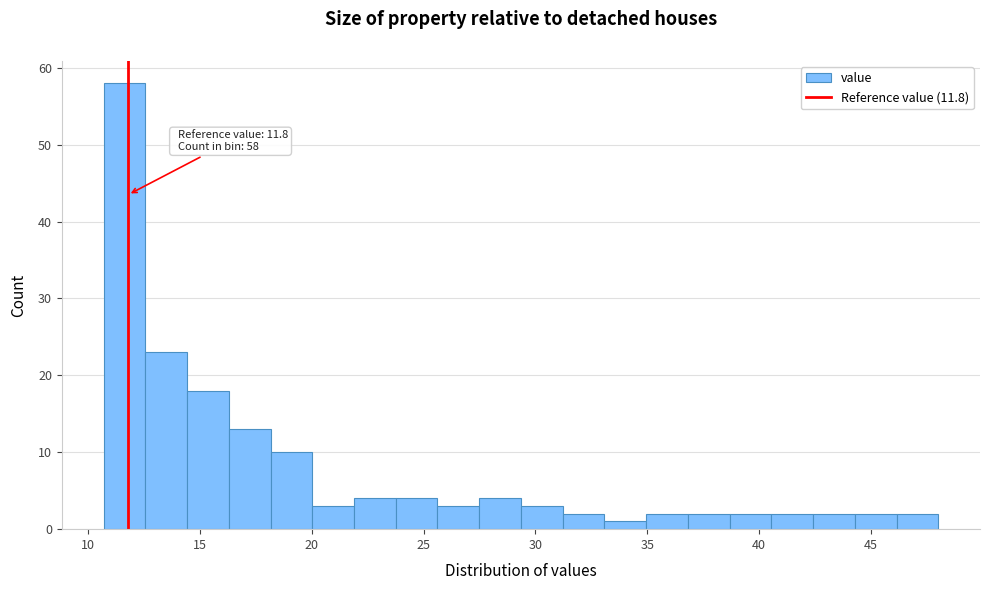

Around what value on the x-axis is the tallest bar? Give the approximate position of its centre, as read against the axis.

11.5